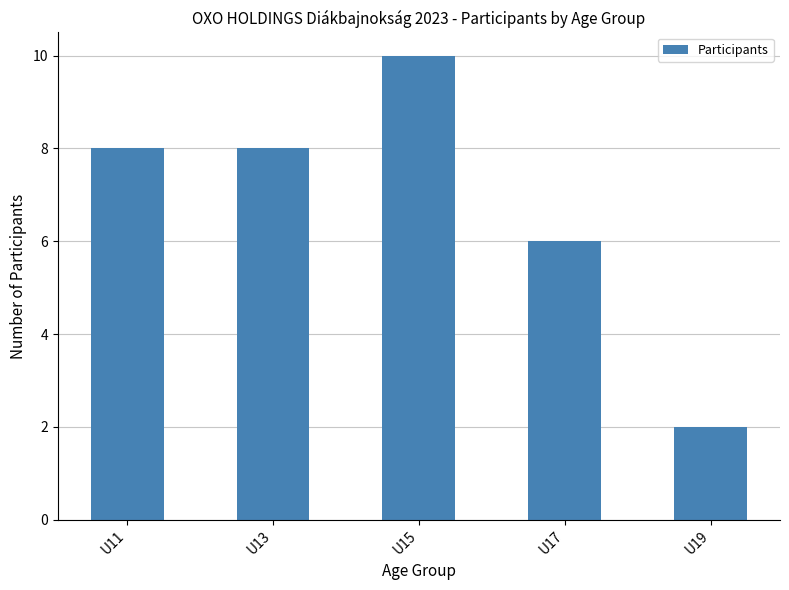

The value at U13 is 4. True or false?

False